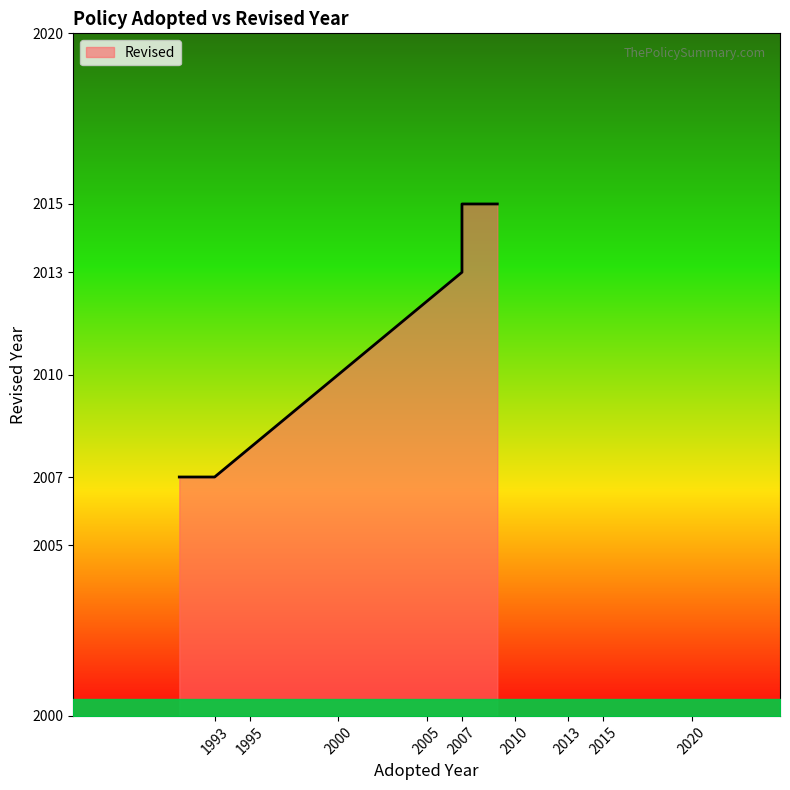

How many lines are shown in the chart?

1